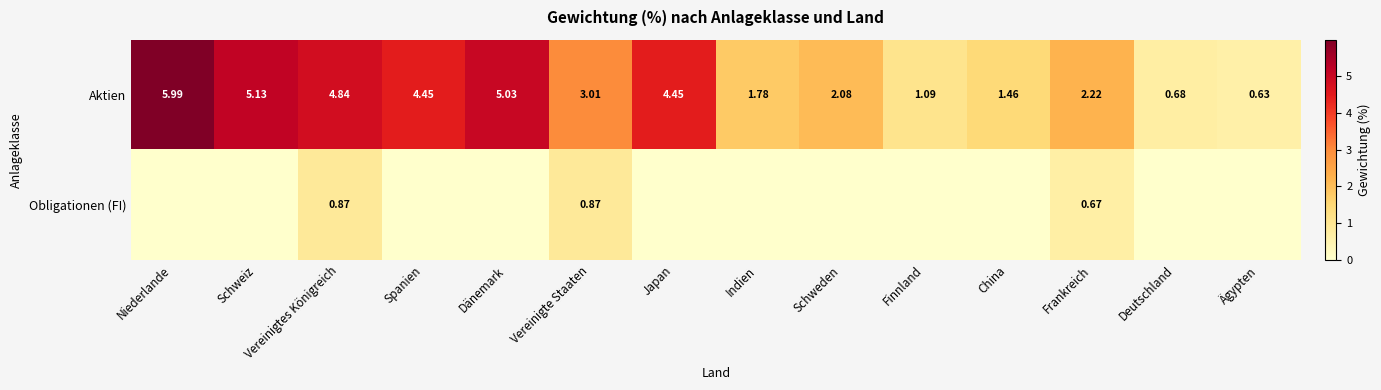

At which label does Aktien first exceed 3?

Niederlande